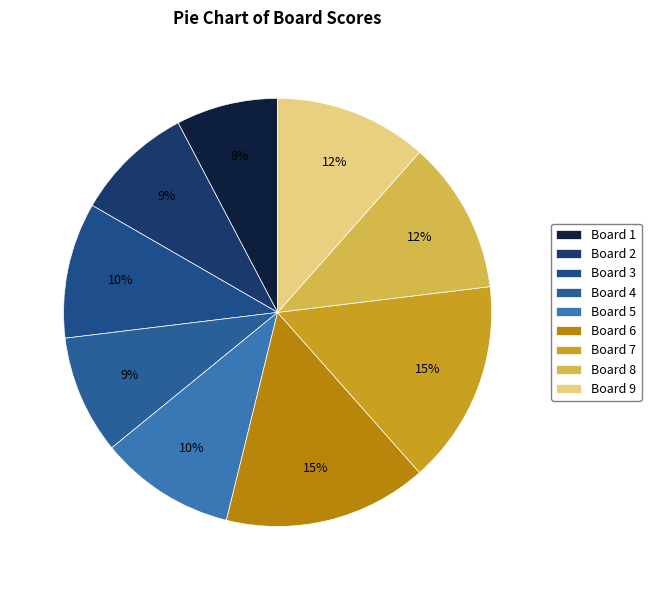

How many slices are in this pie chart?

9